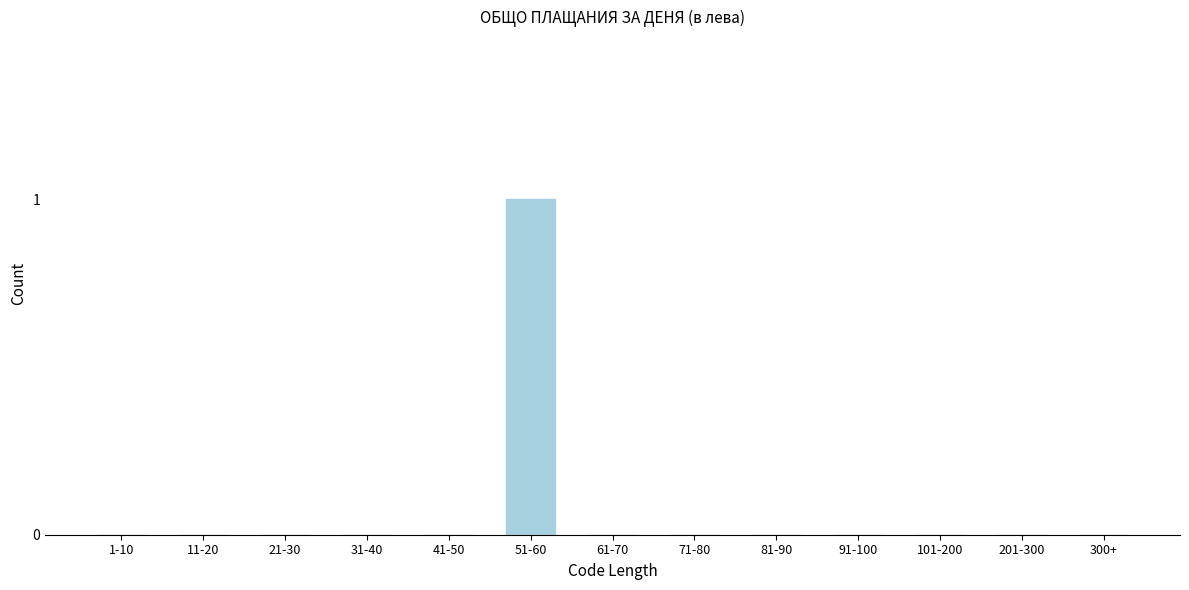

Reading left to right, list all the values displayed in this chart.

1-10=0	11-20=0	21-30=0	31-40=0	41-50=0	51-60=1	61-70=0	71-80=0	81-90=0	91-100=0	101-200=0	201-300=0	300+=0